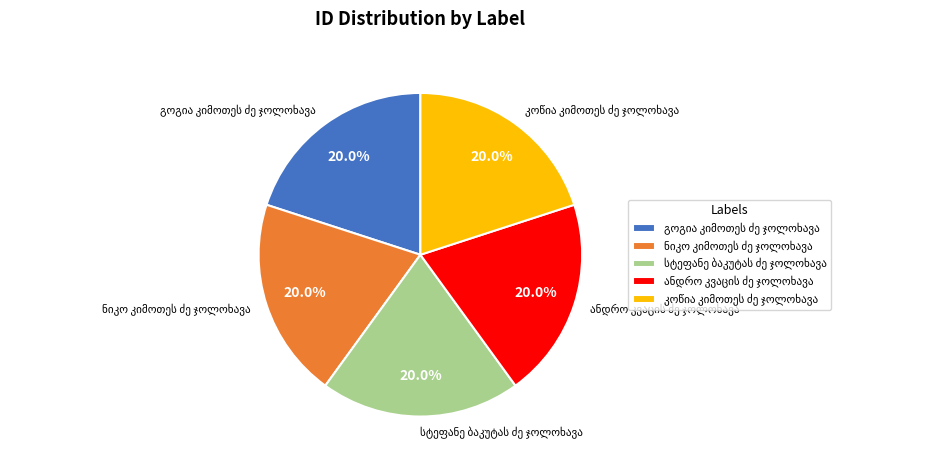

Is there a majority slice in this chart?

No